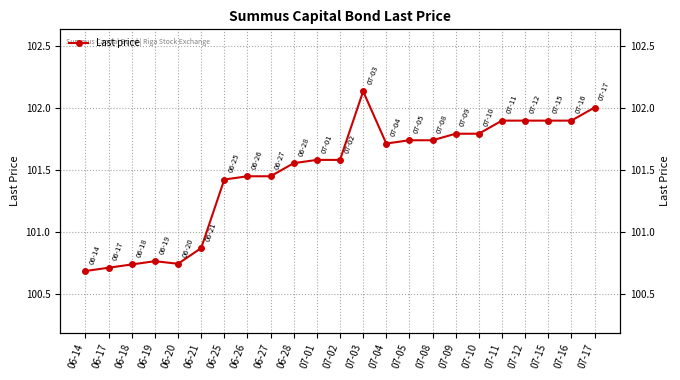

What is the change in value from 07-08 to 07-09?

+0.1